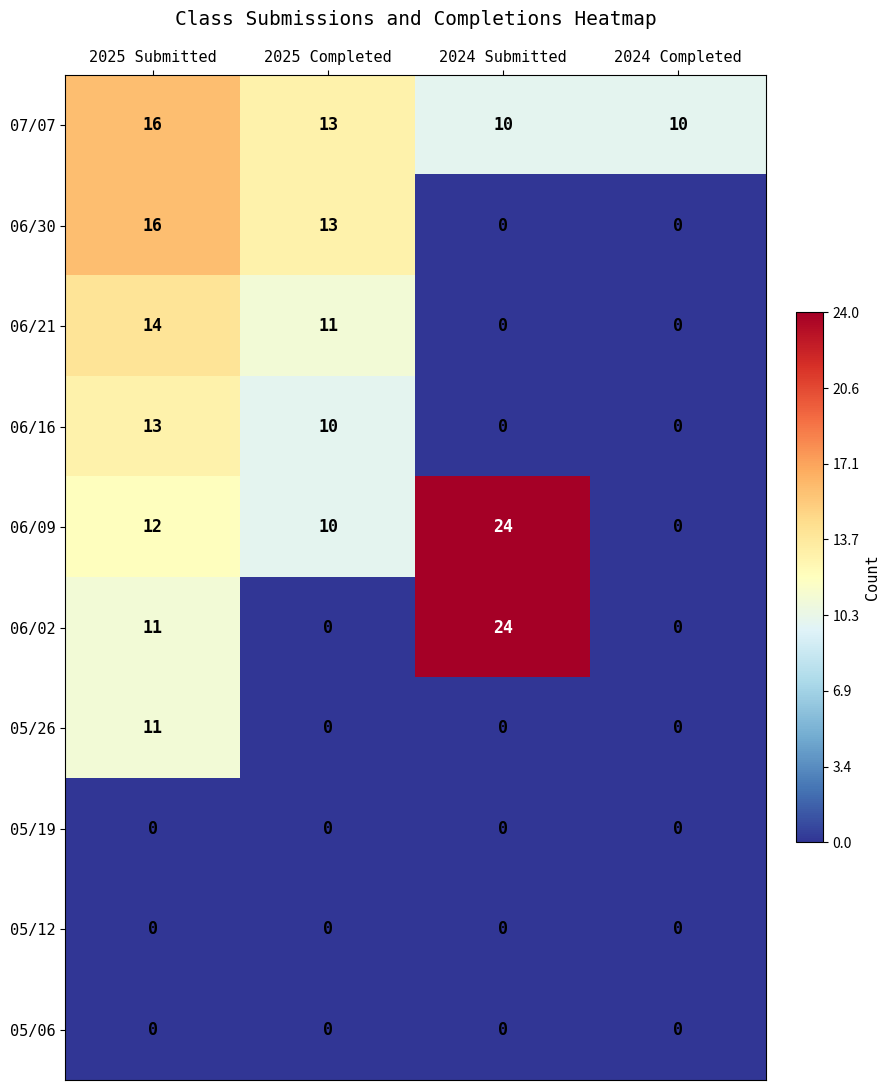

Where does the 06/21 series first go above 11?

2025 Submitted